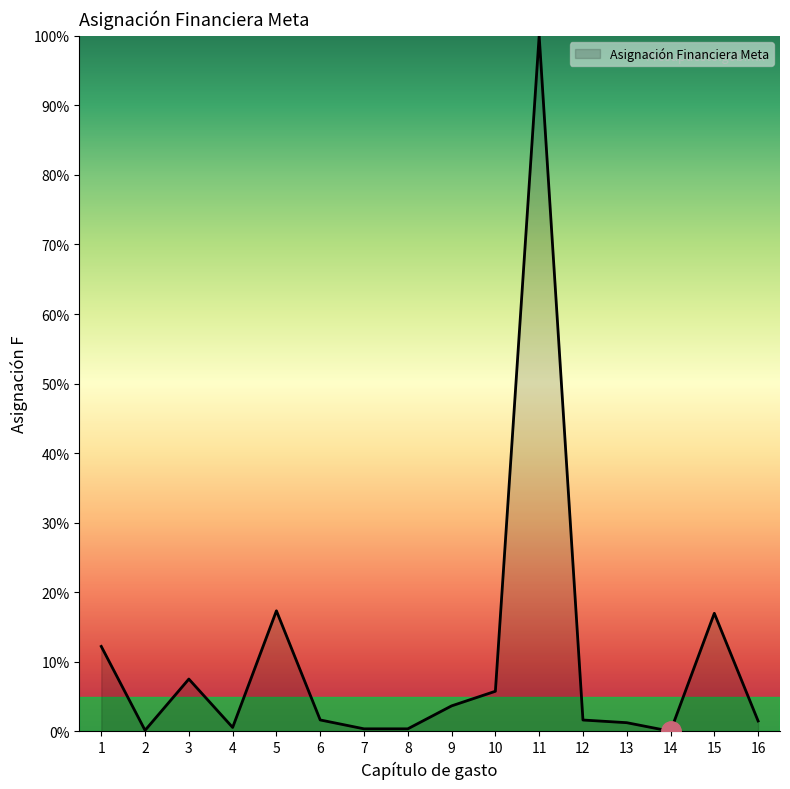

At which category does the data reach its first local peak?

3